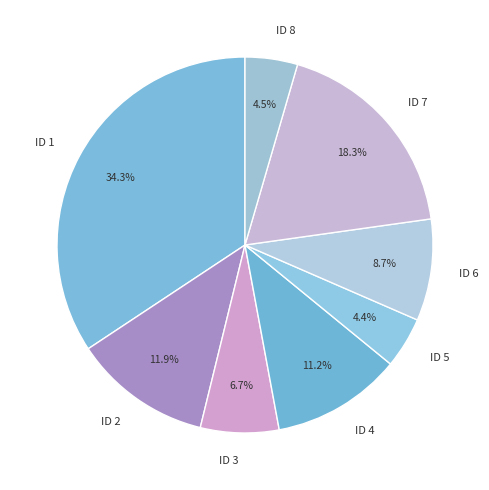

True or false: ID 3 accounts for 17% of the total.

False